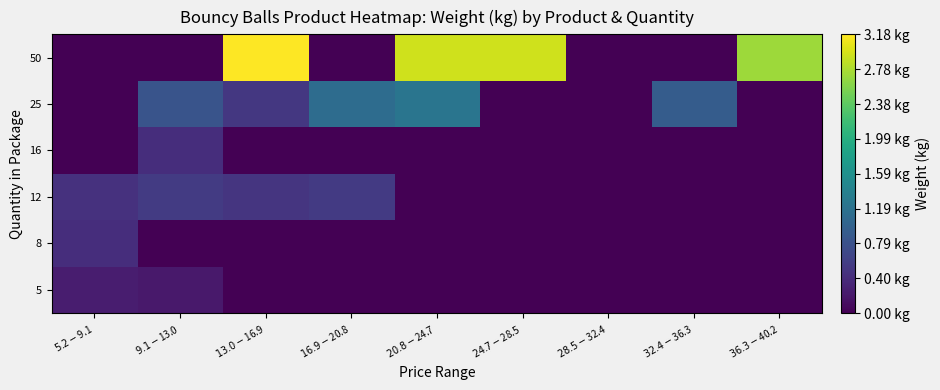

Reading left to right, list all the values displayed in this chart.

5: $5.2-$9.1=0.3	$9.1-$13.0=0.2	$13.0-$16.9=0.0	$16.9-$20.8=0.0	$20.8-$24.7=0.0	$24.7-$28.5=0.0	$28.5-$32.4=0.0	$32.4-$36.3=0.0	$36.3-$40.2=0.0
8: $5.2-$9.1=0.4	$9.1-$13.0=0.0	$13.0-$16.9=0.0	$16.9-$20.8=0.0	$20.8-$24.7=0.0	$24.7-$28.5=0.0	$28.5-$32.4=0.0	$32.4-$36.3=0.0	$36.3-$40.2=0.0
12: $5.2-$9.1=0.4	$9.1-$13.0=0.6	$13.0-$16.9=0.5	$16.9-$20.8=0.5	$20.8-$24.7=0.0	$24.7-$28.5=0.0	$28.5-$32.4=0.0	$32.4-$36.3=0.0	$36.3-$40.2=0.0
16: $5.2-$9.1=0.0	$9.1-$13.0=0.4	$13.0-$16.9=0.0	$16.9-$20.8=0.0	$20.8-$24.7=0.0	$24.7-$28.5=0.0	$28.5-$32.4=0.0	$32.4-$36.3=0.0	$36.3-$40.2=0.0
25: $5.2-$9.1=0.0	$9.1-$13.0=0.8	$13.0-$16.9=0.5	$16.9-$20.8=1.1	$20.8-$24.7=1.2	$24.7-$28.5=0.0	$28.5-$32.4=0.0	$32.4-$36.3=0.9	$36.3-$40.2=0.0
50: $5.2-$9.1=0.0	$9.1-$13.0=0.0	$13.0-$16.9=3.2	$16.9-$20.8=0.0	$20.8-$24.7=2.9	$24.7-$28.5=2.9	$28.5-$32.4=0.0	$32.4-$36.3=0.0	$36.3-$40.2=2.7